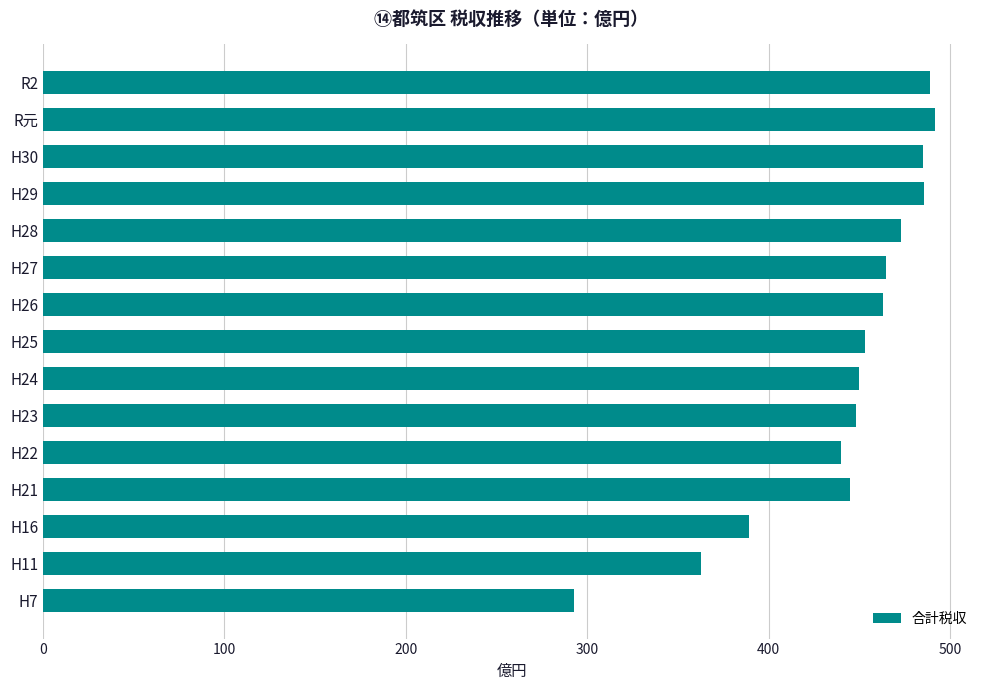

Does the chart contain stacked bars?

No